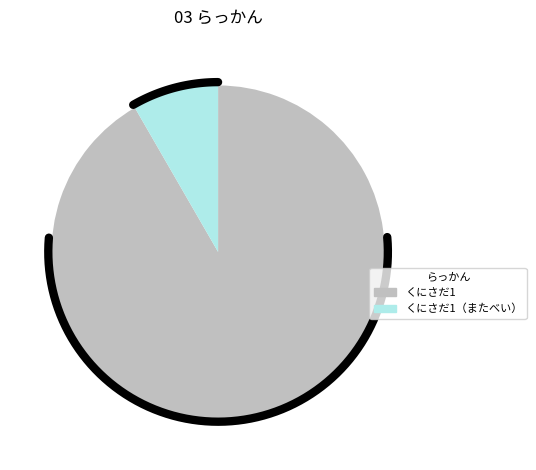

How many segments does this pie chart have?

2